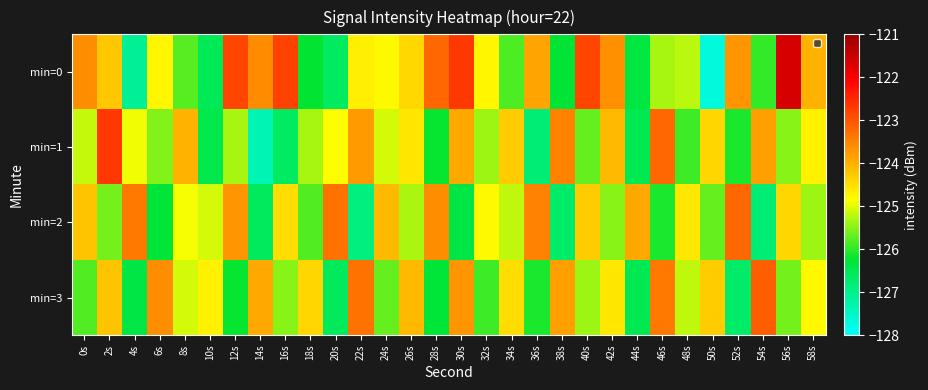

Which label corresponds to the largest value in the chart?

56s